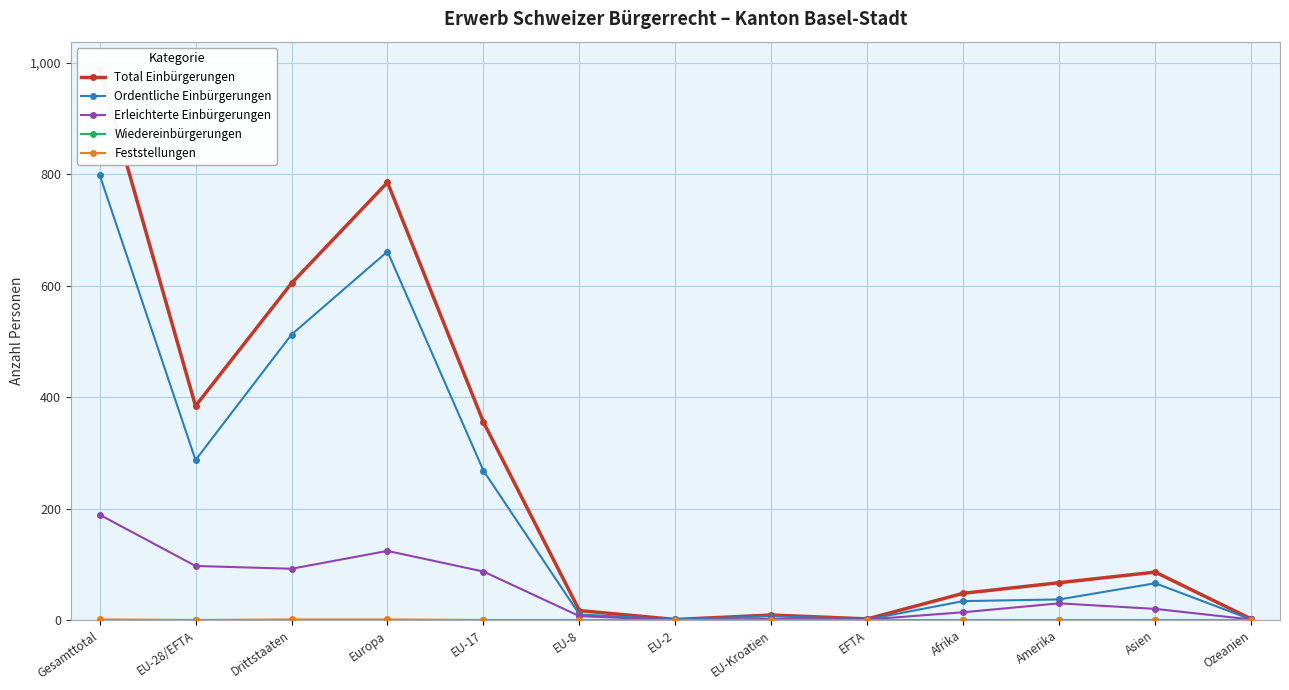

Does the chart display data point markers on the line(s)?

Yes